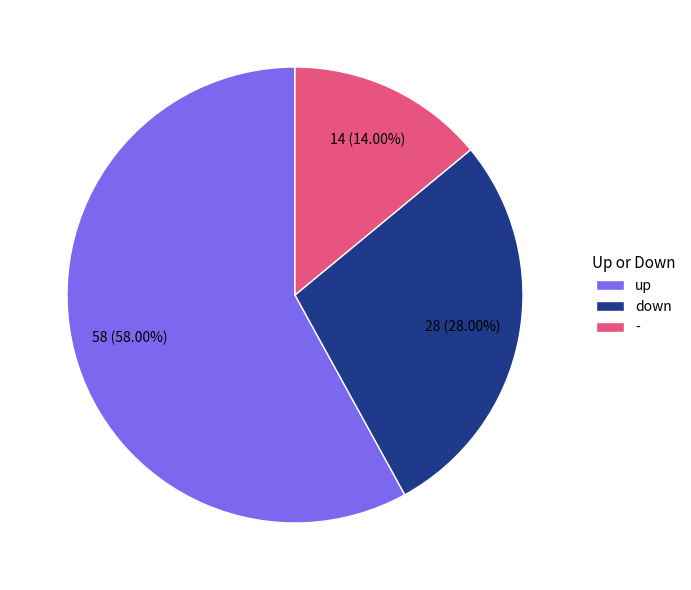

What percentage is the up slice, to the nearest percent?

58%